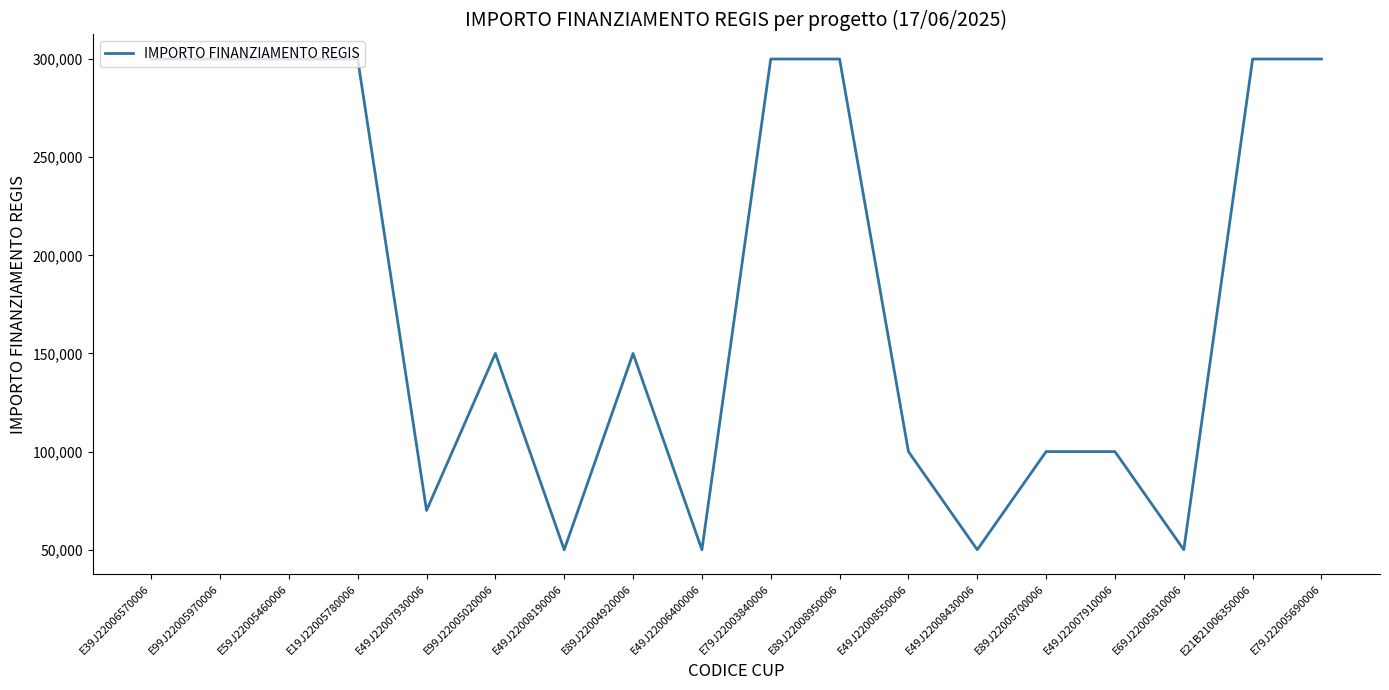

What is the minimum value shown in the chart?

50000